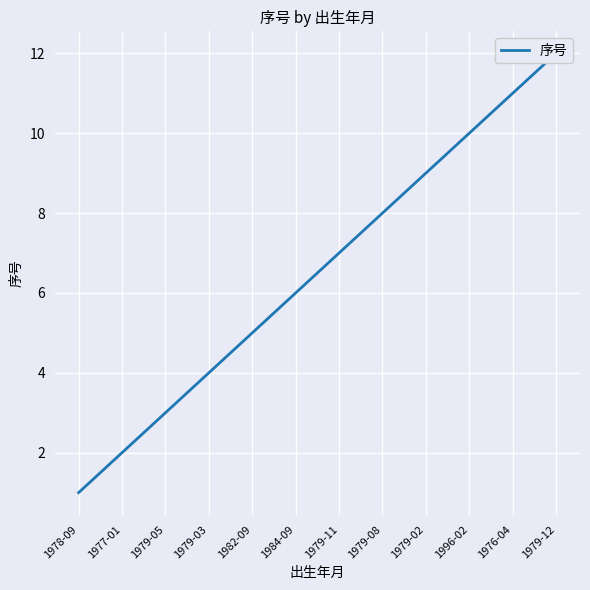

At which category does the chart reach its minimum across all series?

1978-09